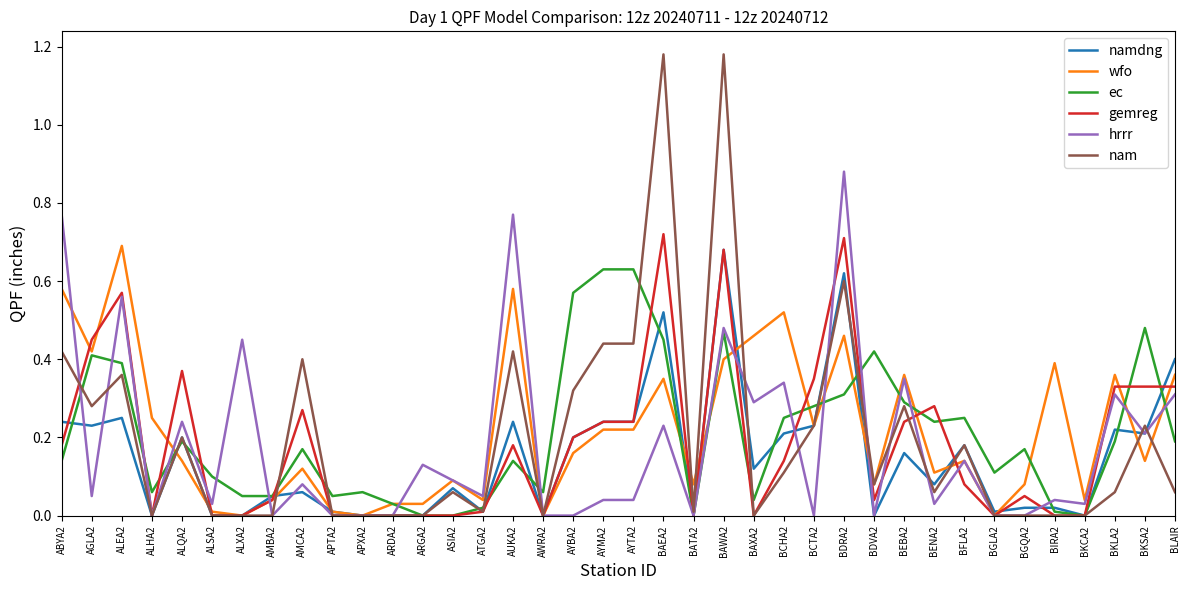

Is the value of ec at BCTA2 greater than the value of hrrr at BLAIR?

No